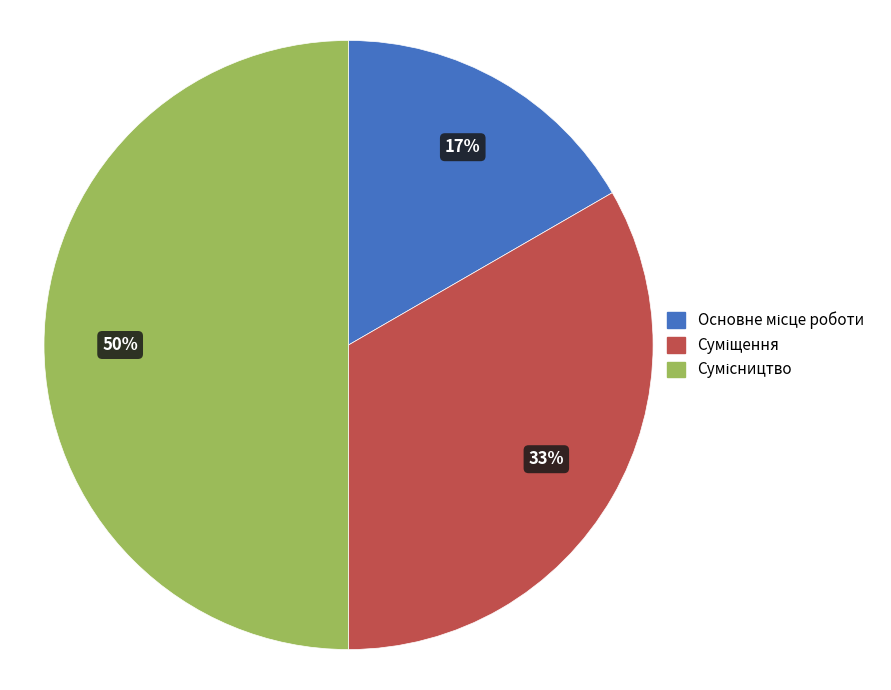

To the nearest percent, what is the difference between the largest and smallest slice percentages?

33%